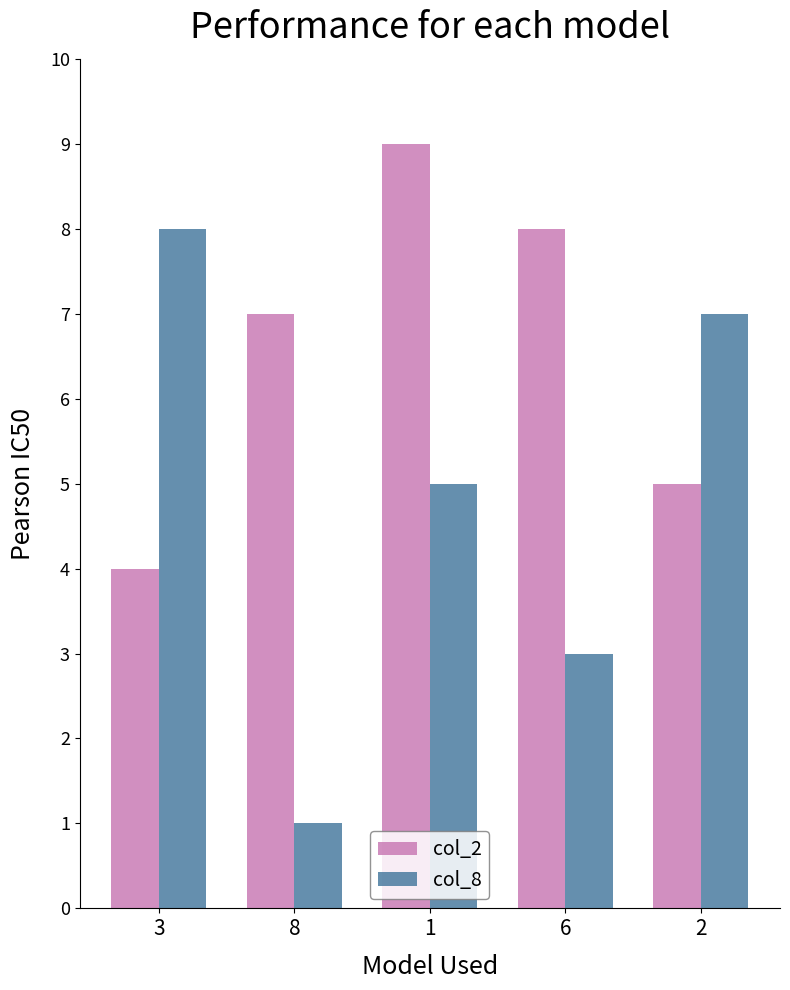

What is the total value across all series at 6?

11